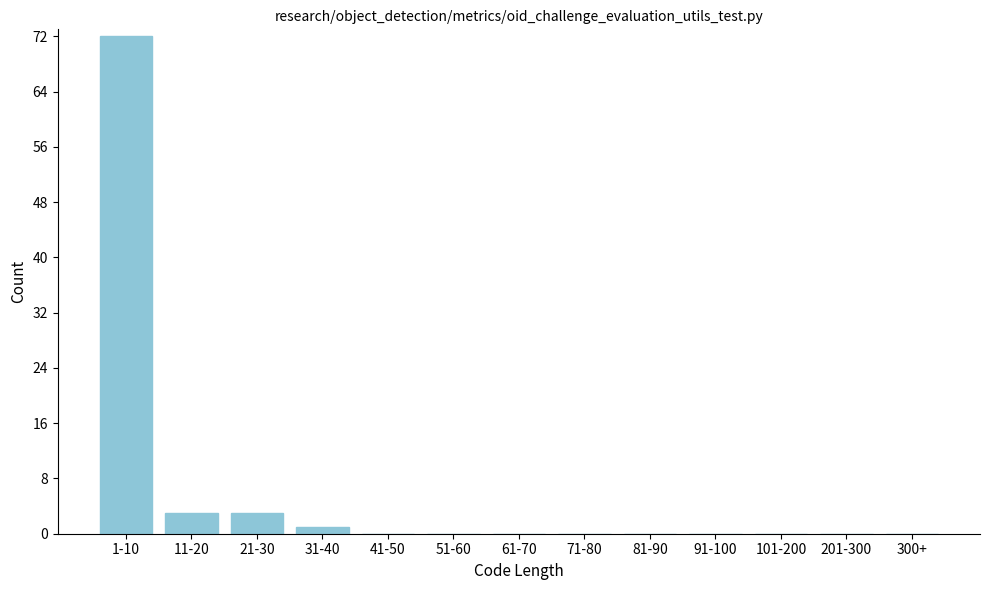

Reading right to left, transcribe all the data shown in this chart.

300+=0	201-300=0	101-200=0	91-100=0	81-90=0	71-80=0	61-70=0	51-60=0	41-50=0	31-40=1	21-30=3	11-20=3	1-10=72